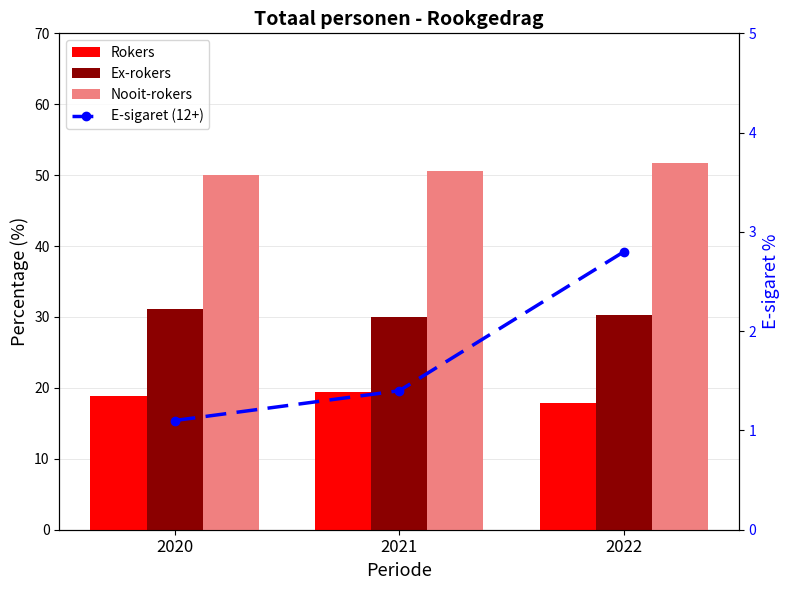

Reading left to right, what are all the values shown in this chart?

Rokers: 2020=18.9	2021=19.4	2022=17.9
Ex-rokers: 2020=31.1	2021=30.0	2022=30.3
Nooit-rokers: 2020=50.0	2021=50.6	2022=51.7
E-sigaret (12+): 2020=1.1	2021=1.4	2022=2.8